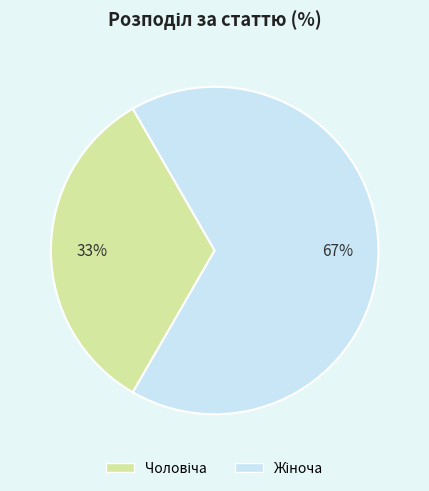

How many slices are in this pie chart?

2